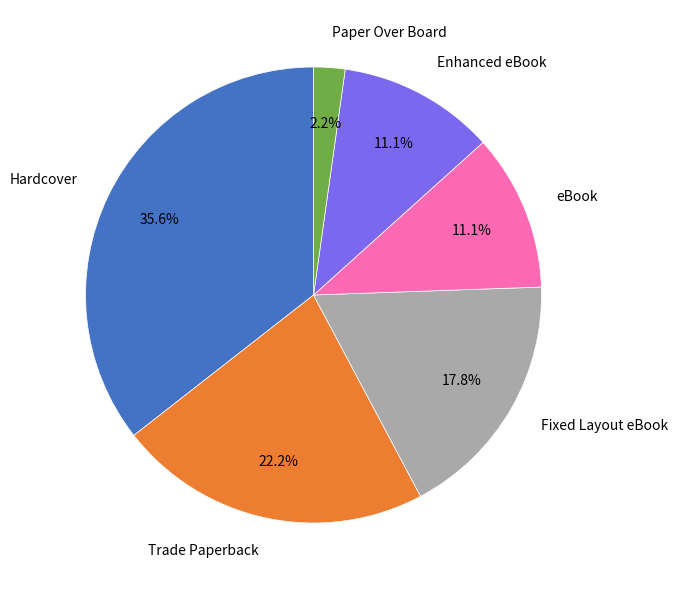

Approximately how many times larger is the value at eBook compared to Paper Over Board?

5.0